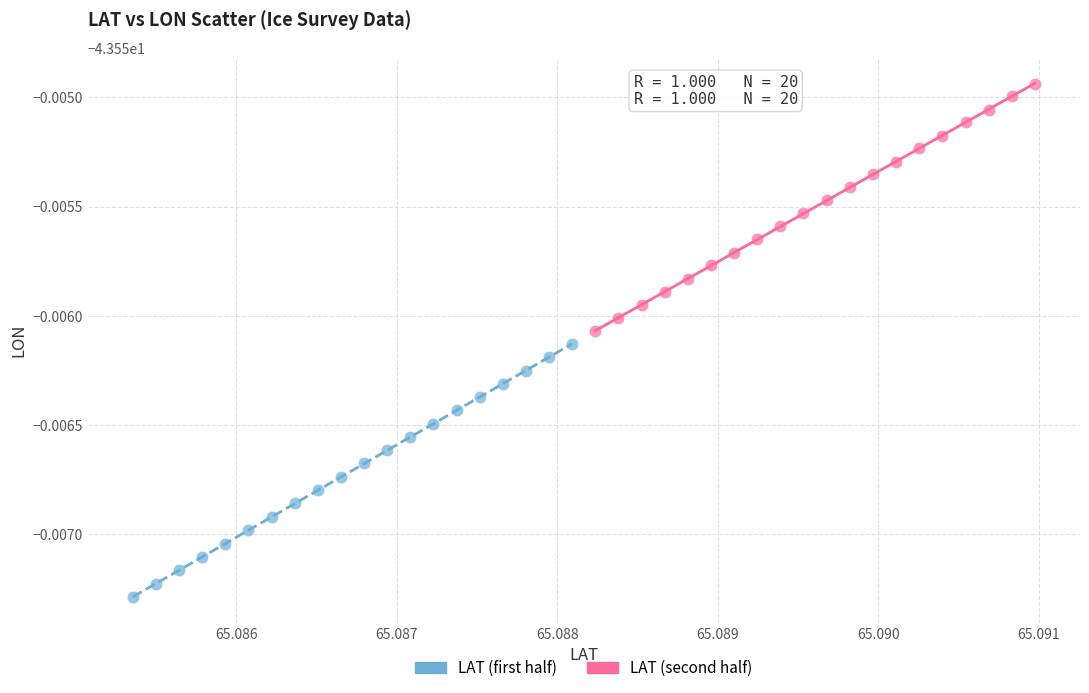

What are all the series names shown in the legend?

LAT (first half), LAT (second half)